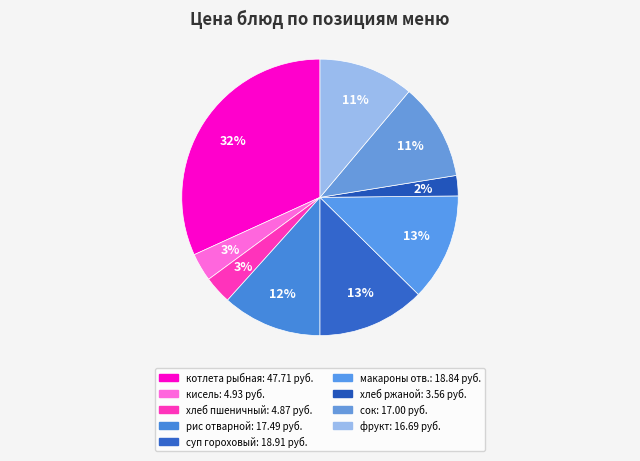

Is there any slice that represents more than half of the pie?

No